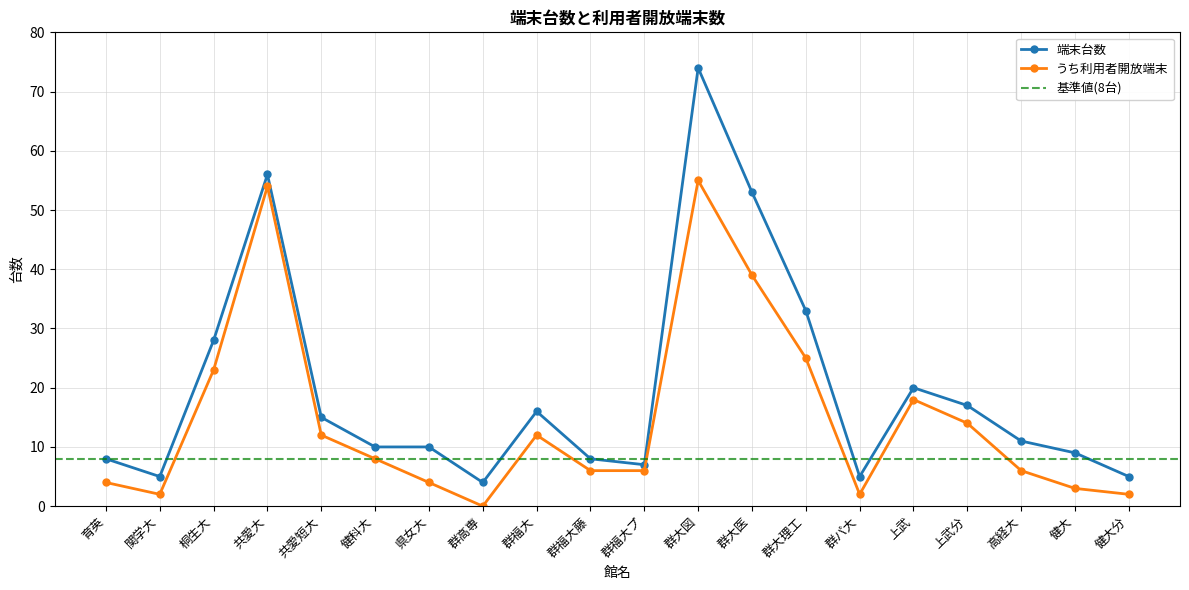

What is the sum of all 端末台数 values?

394